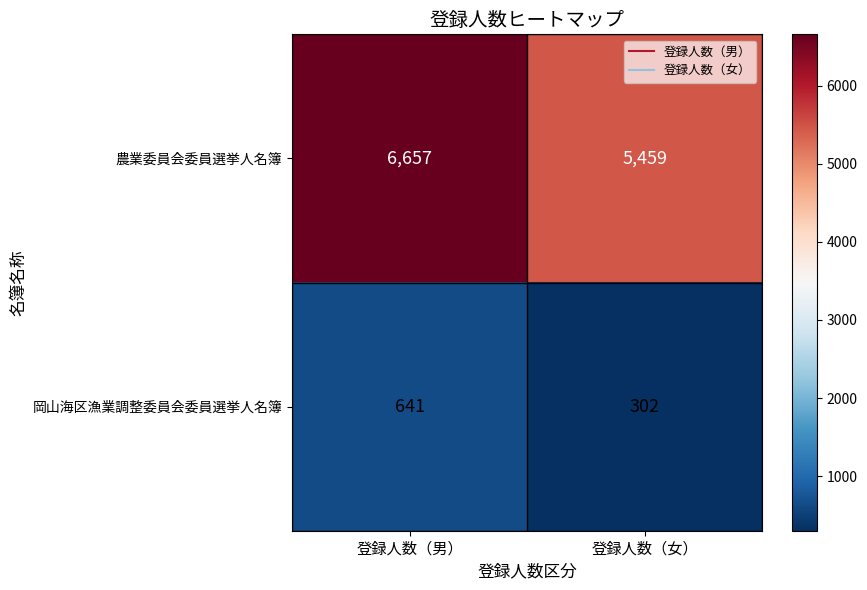

How many series are shown in this chart?

2